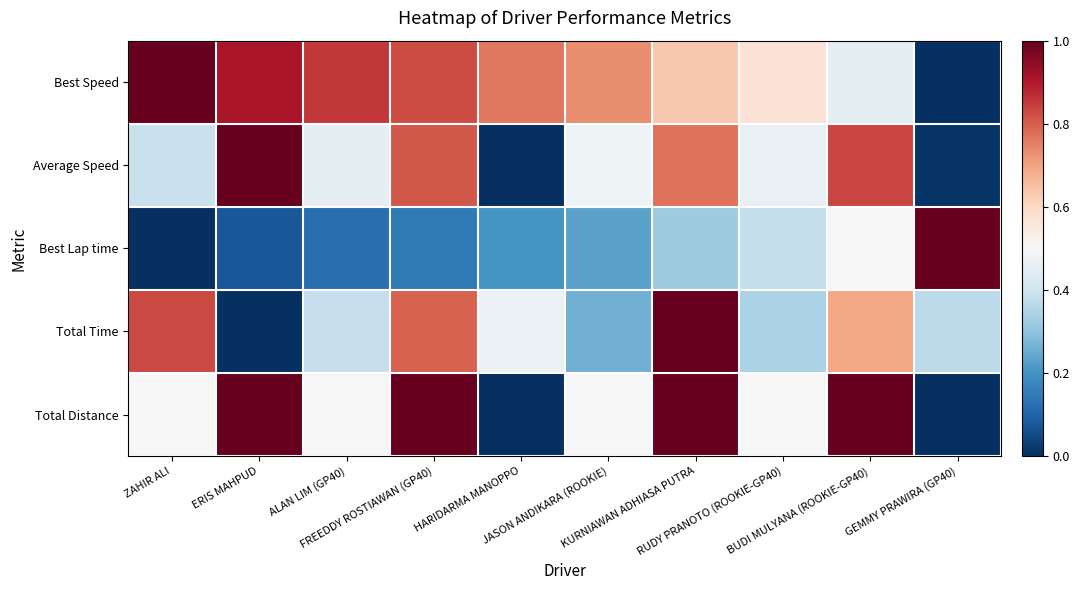

What is the total value across all series at FREEDDY ROSTIAWAN (GP40)?

3.6